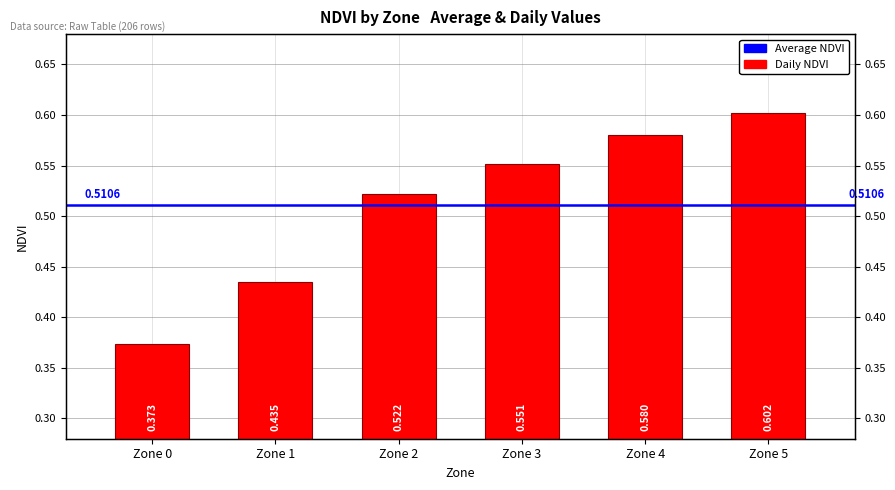

How many bars are there in total?

6